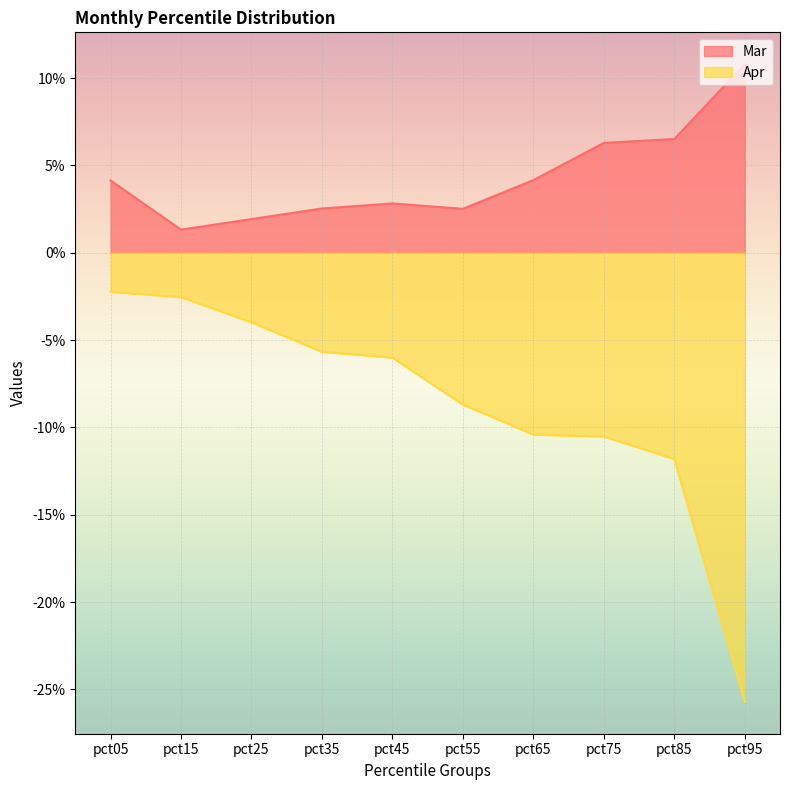

Does the chart display data point markers on the line(s)?

No